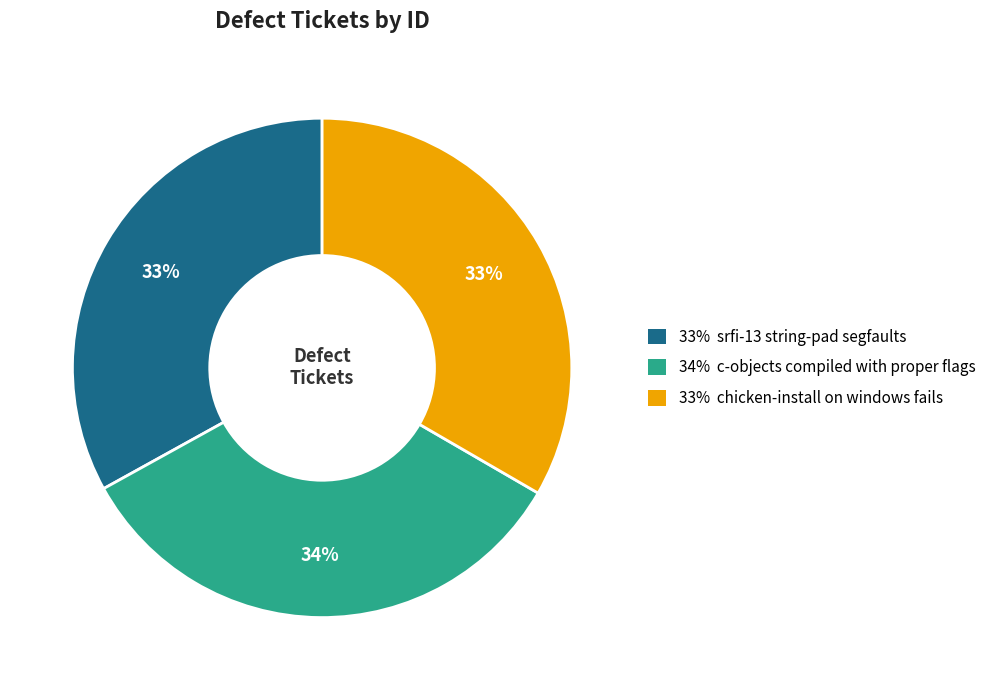

Is there any slice that represents more than half of the pie?

No